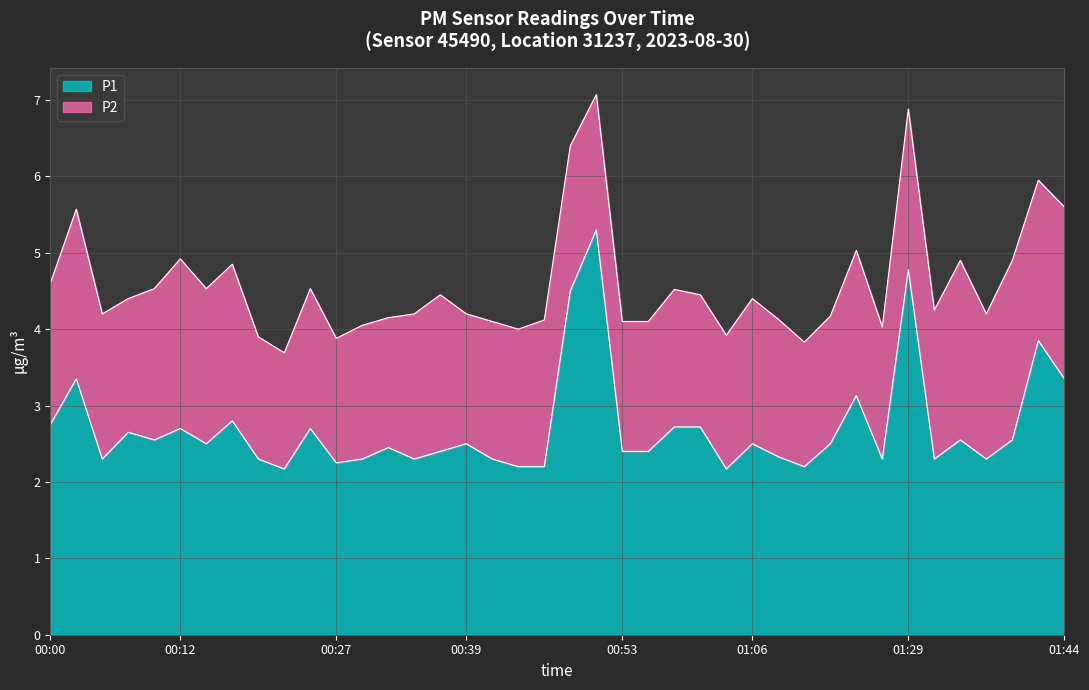

How many points are higher than both their immediate neighbors (excluding endpoints)?

13